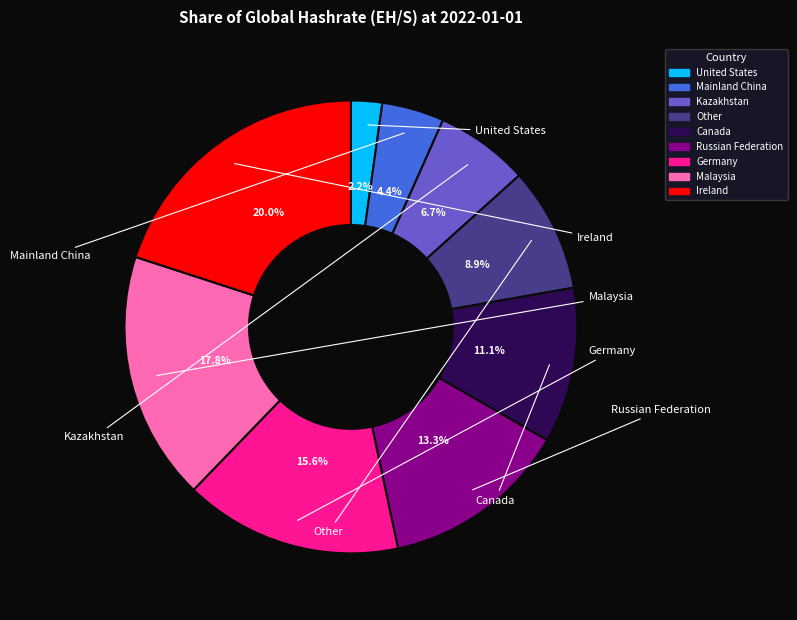

Is there any slice that represents more than half of the pie?

No